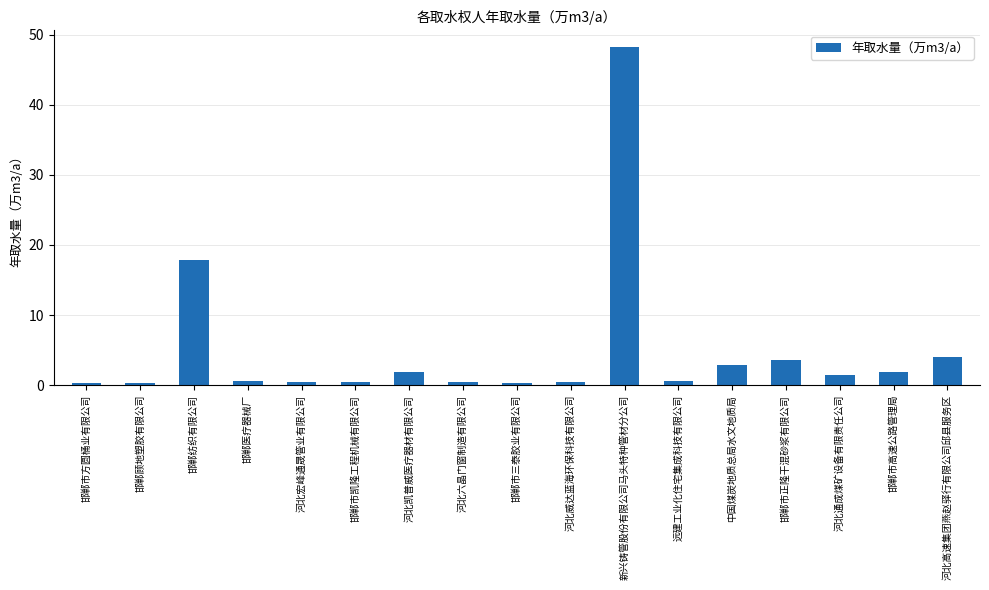

What is the greatest value displayed?

48.2